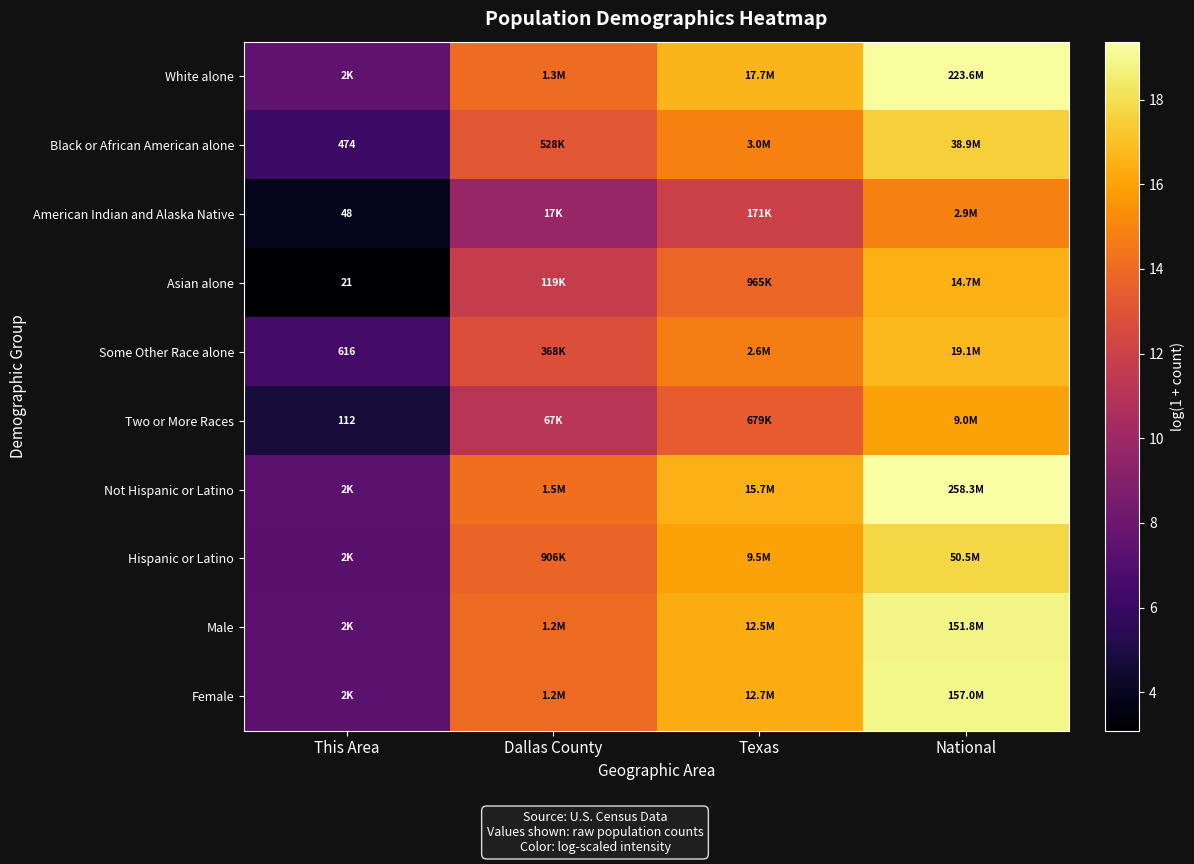

At which category is the sum across all series the highest?

National